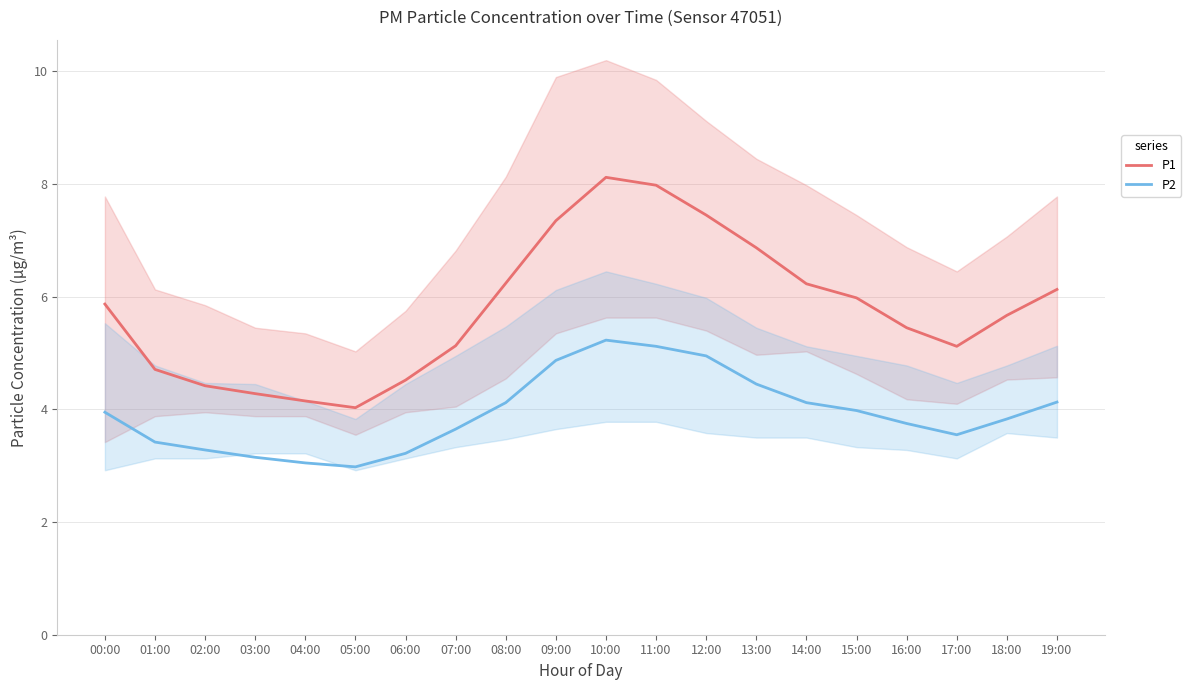

True or false: P2 and P1 intersect in this chart.

False